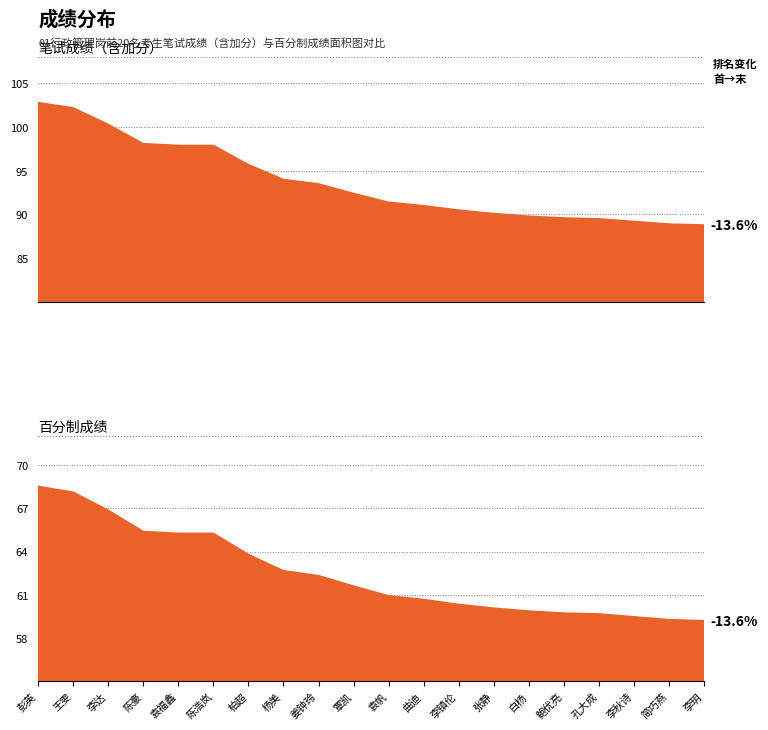

True or false: 笔试成绩（含加分） and 百分制成绩 cross at least once.

False